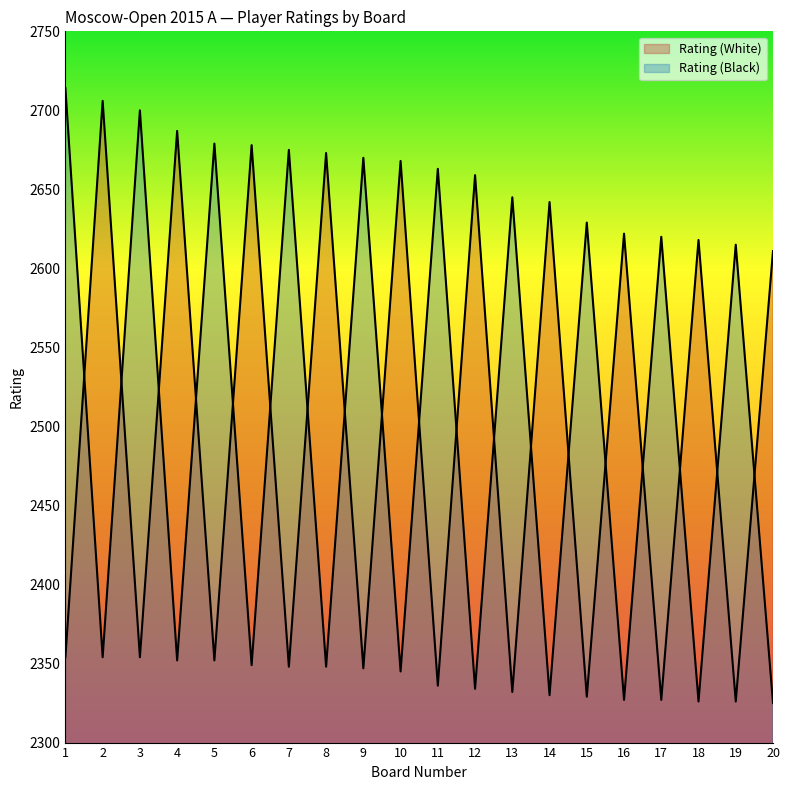

List the series in order of their peak value, highest first.

Rating (Black), Rating (White)